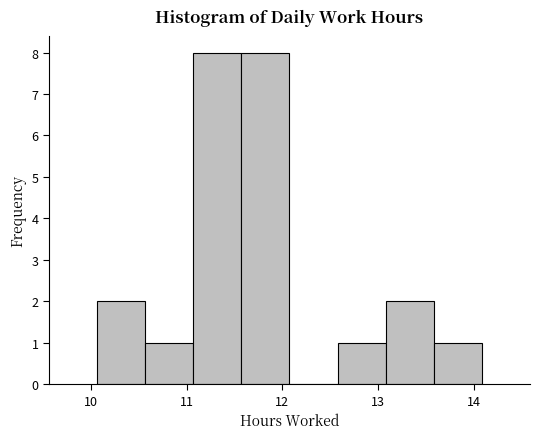

Reading left to right, list every bar in this chart as the range it spans on the x-axis followed by its height. Neither the bar edges nor the heights are printed on the chart, so give them approximately, as read against the axes.

10.1 to 10.6: 2
10.6 to 11.1: 1
11.1 to 11.6: 8
11.6 to 12.1: 8
12.1 to 12.6: 0
12.6 to 13.1: 1
13.1 to 13.6: 2
13.6 to 14.1: 1